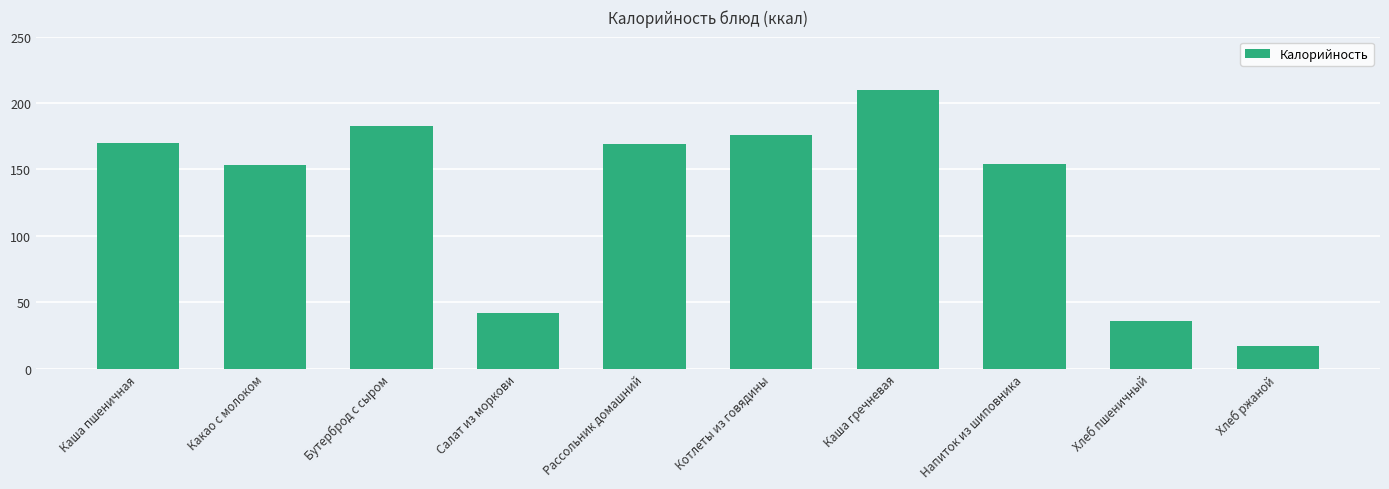

Reading left to right, transcribe all the data shown in this chart.

170	153	183	42	169	176	210	154	36	17